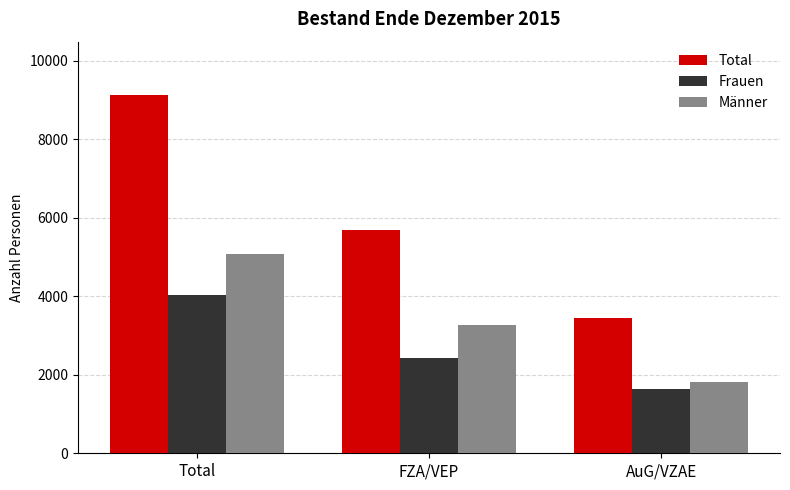

Which label corresponds to the smallest value in the chart?

AuG/VZAE